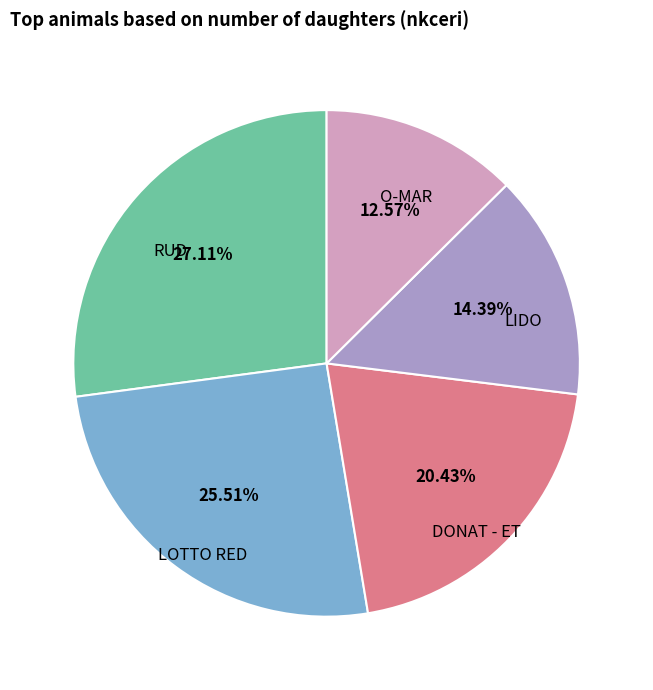

Do LIDO and LOTTO RED together represent more than half of the pie?

No